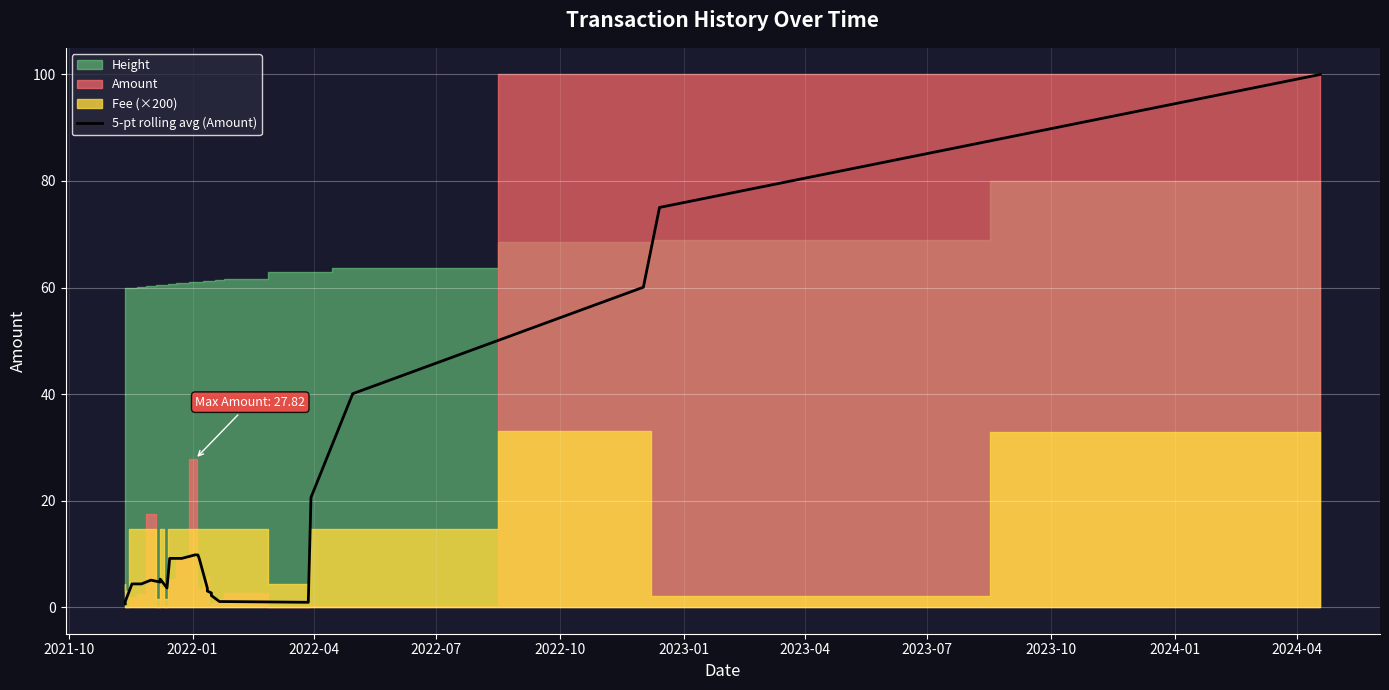

True or false: the data has more than 1 interior local peaks.

True